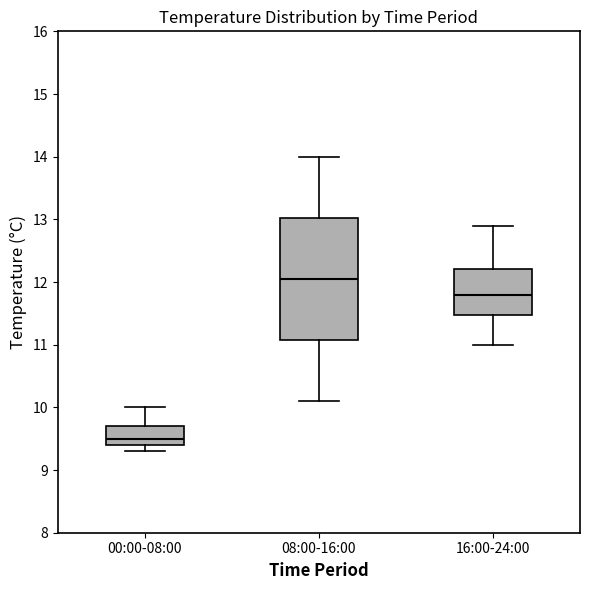

Reading left to right, read every box against the y-axis: the position of its median line, the range the box covers, and the ends of its whiskers. The values are not printed on the chart, so give them approximately, as read against the axis.

00:00-08:00: median 9.5, box 9.4 to 9.7, whiskers 9.3 to 10.0
08:00-16:00: median 12.1, box 11.1 to 13.0, whiskers 10.1 to 14.0
16:00-24:00: median 11.8, box 11.5 to 12.2, whiskers 11.0 to 12.9